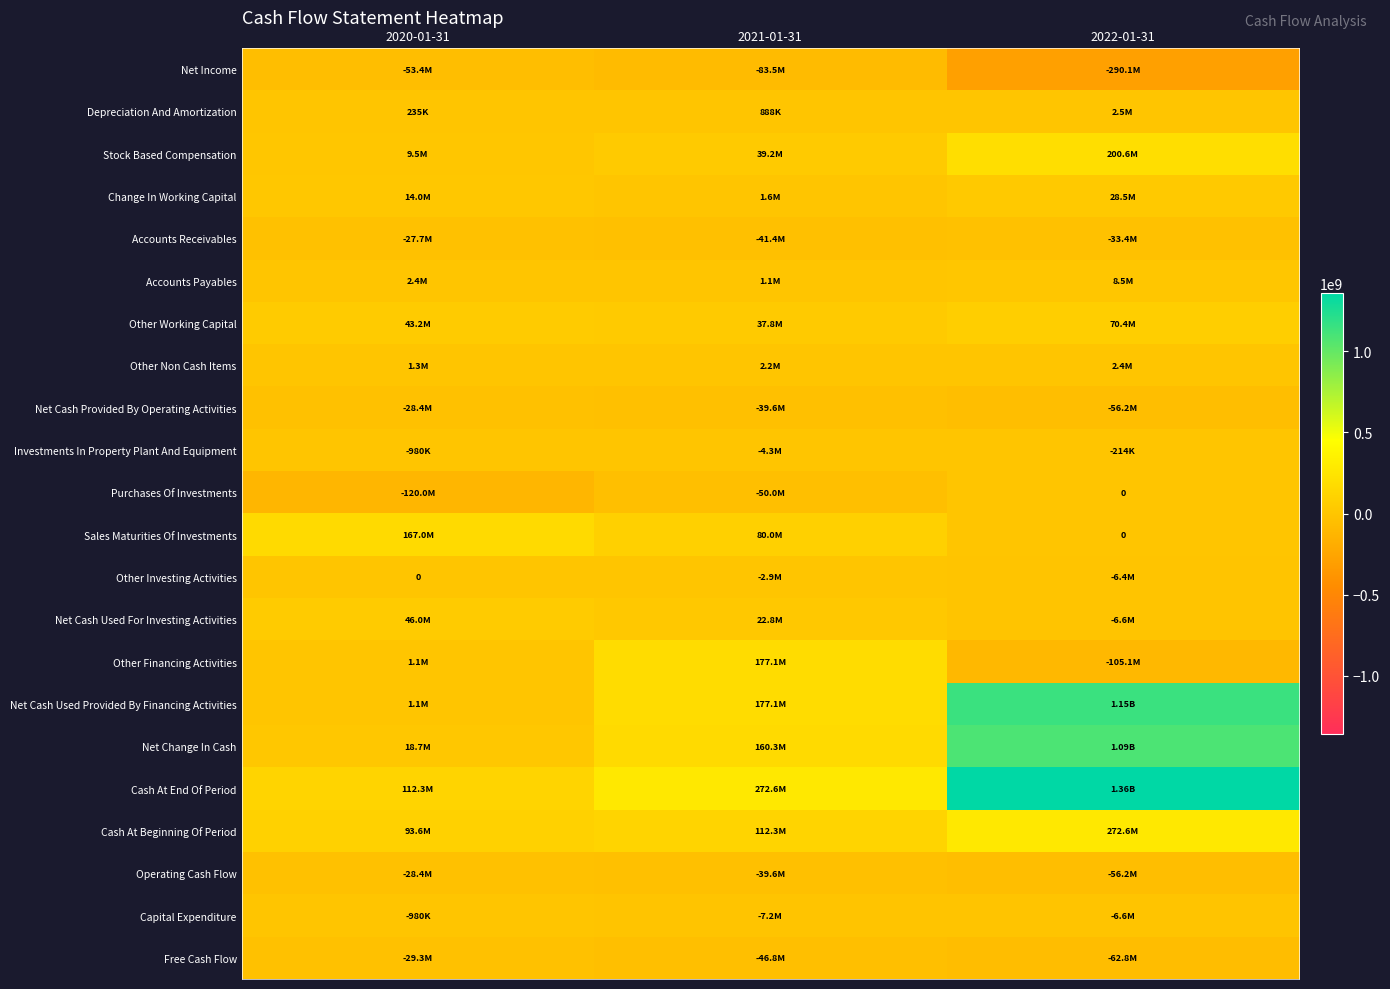

What is the spread (max minus min) of values at 2022-01-31?

1647749000